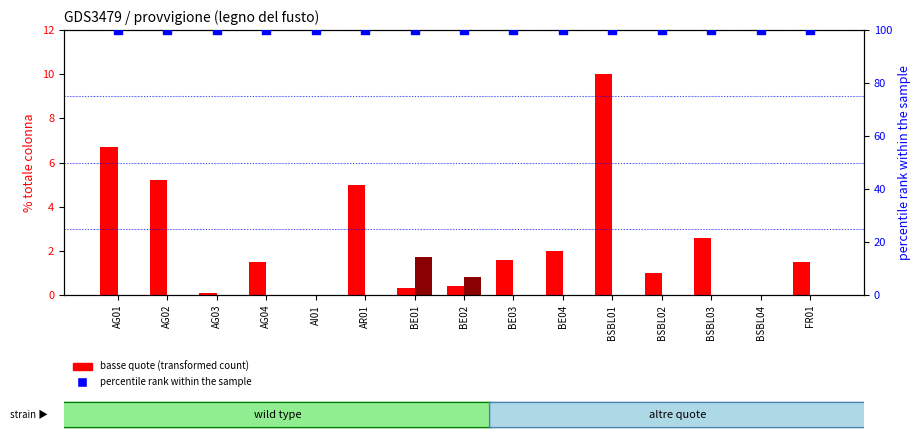

Which series has the largest Y range (max minus min)?

basse quote